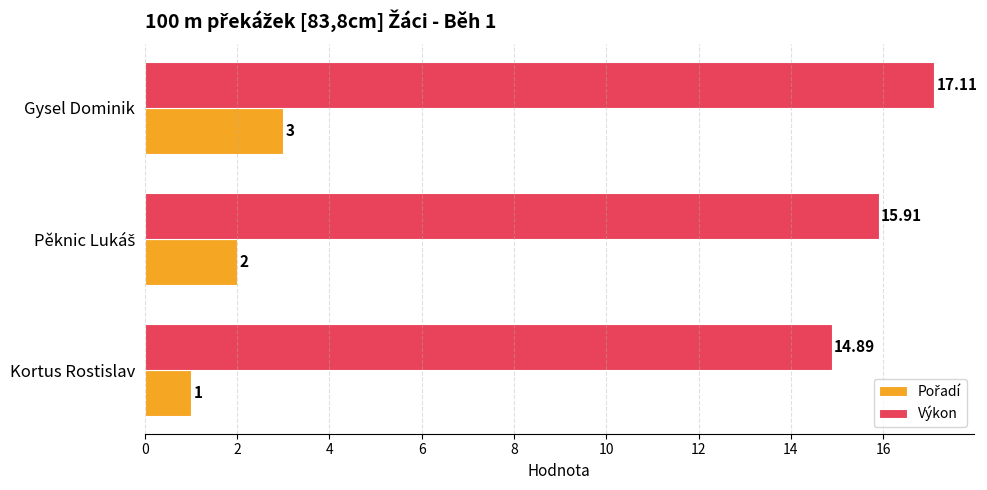

How many data points does each series have?

3